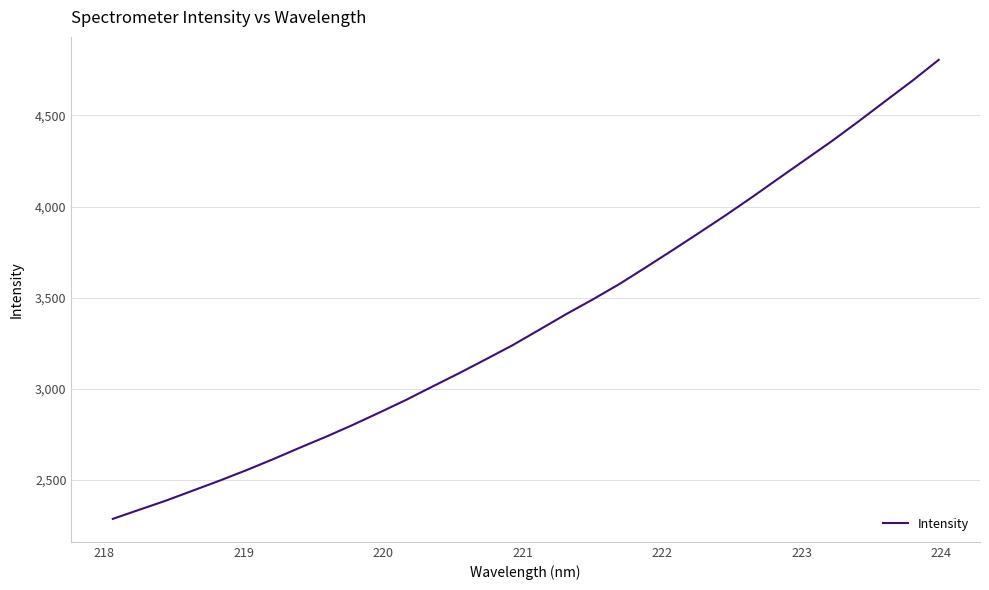

What is the difference between the maximum and minimum values?

2520.3